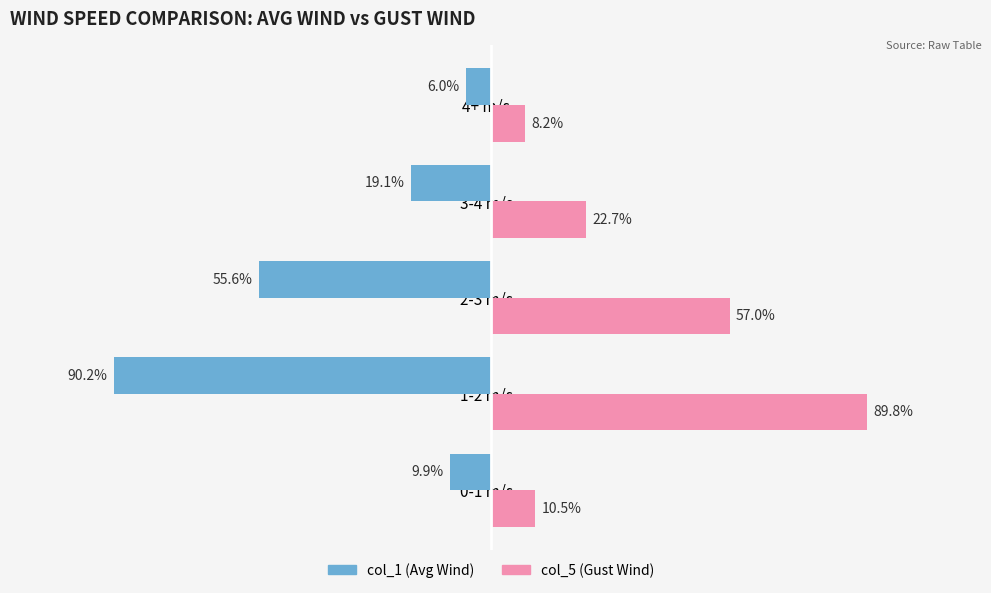

Between 0-1 m/s and 2-3 m/s, which series saw the biggest shift?

col_5 (Gust Wind)